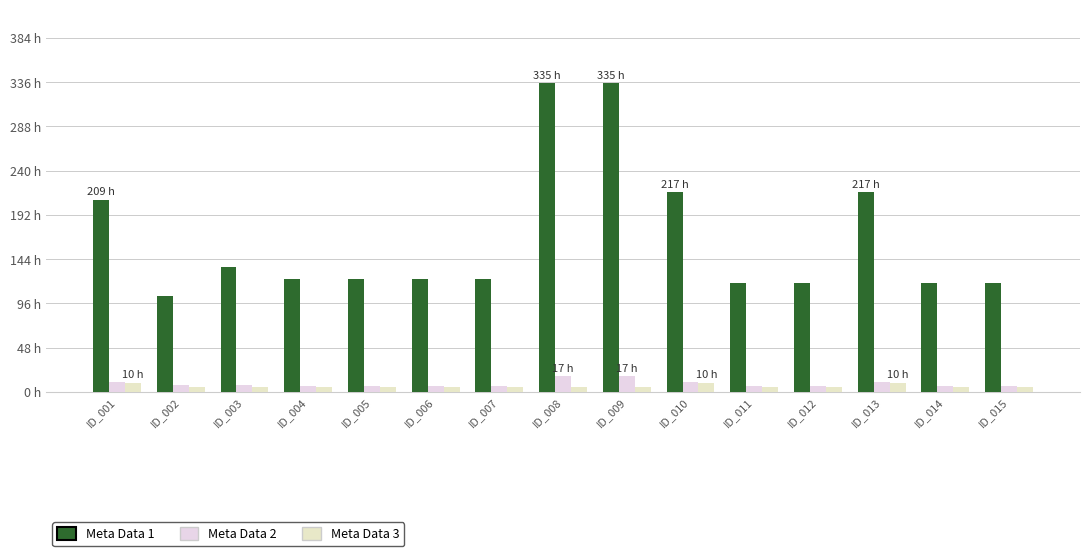

Rank the series at ID_005 from lowest to highest value.

Meta Data 3, Meta Data 2, Meta Data 1